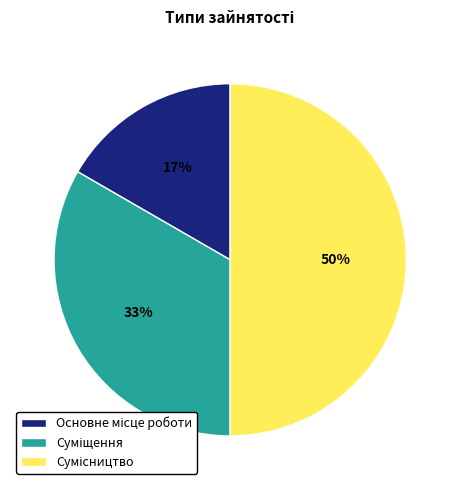

To the nearest percent, what is the difference between the largest and smallest slice percentages?

33%